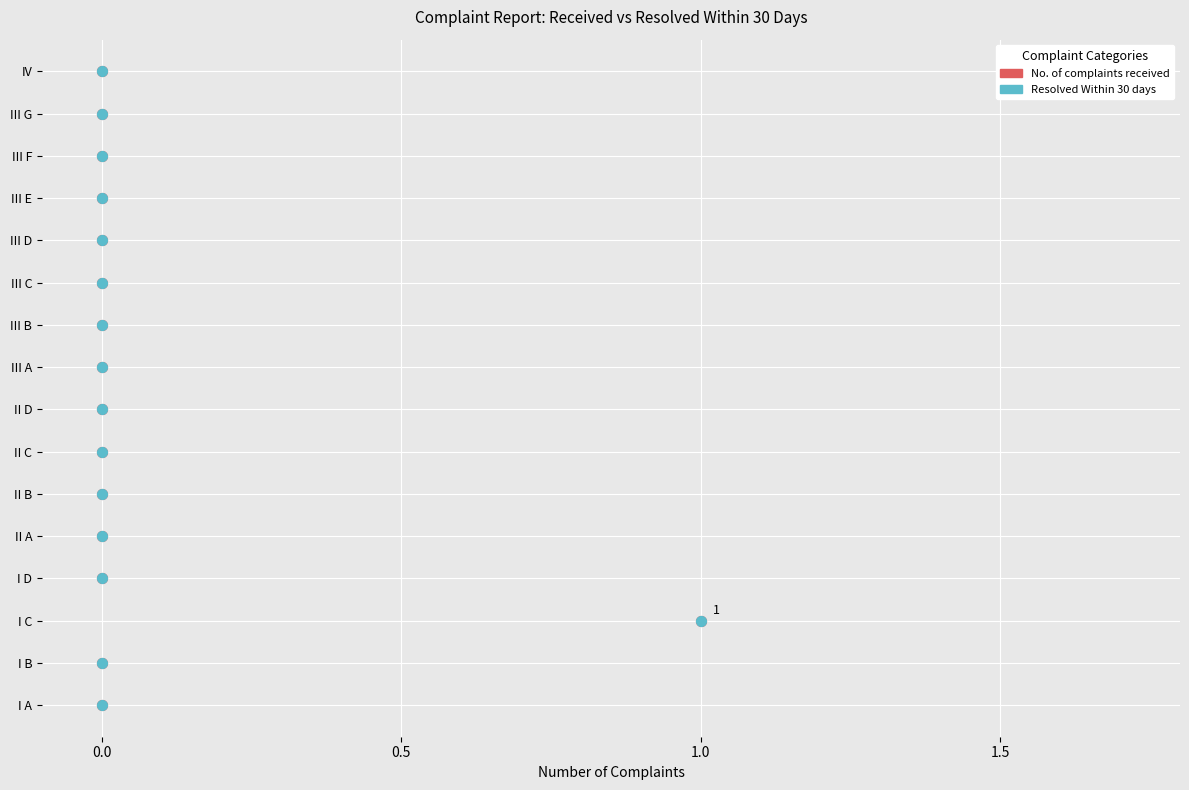

Which series contains the lowest Y value?

No. of complaints received